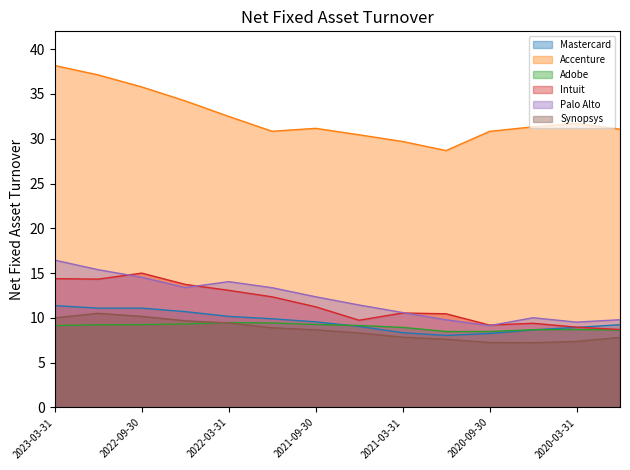

Reading left to right, what are all the values shown in this chart?

Mastercard: 11.4	11.1	11.1	10.7	10.2	9.9	9.6	9.1	8.3	8.0	8.3	8.7	8.9	9.2
Accenture: 38.2	37.1	35.8	34.2	32.5	30.8	31.2	30.4	29.7	28.7	30.8	31.3	31.7	31.1
Adobe: 9.2	9.2	9.2	9.3	9.5	9.4	9.3	9.2	8.9	8.5	8.5	8.7	8.7	8.6
Intuit: 14.4	14.3	15.0	13.7	13.1	12.3	11.2	9.7	10.6	10.5	9.2	9.4	9.0	8.7
Palo Alto: 16.4	15.4	14.5	13.4	14.1	13.4	12.4	11.4	10.6	9.8	9.1	10.0	9.5	9.8
Synopsys: 10.0	10.5	10.2	9.7	9.4	8.9	8.7	8.3	7.8	7.6	7.2	7.2	7.4	7.8